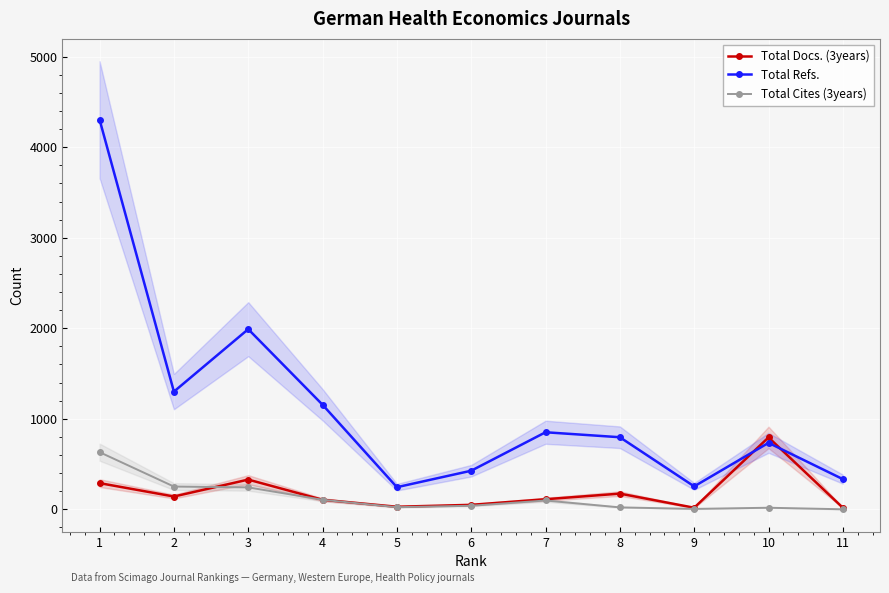

Count the number of categories in the chart.

11